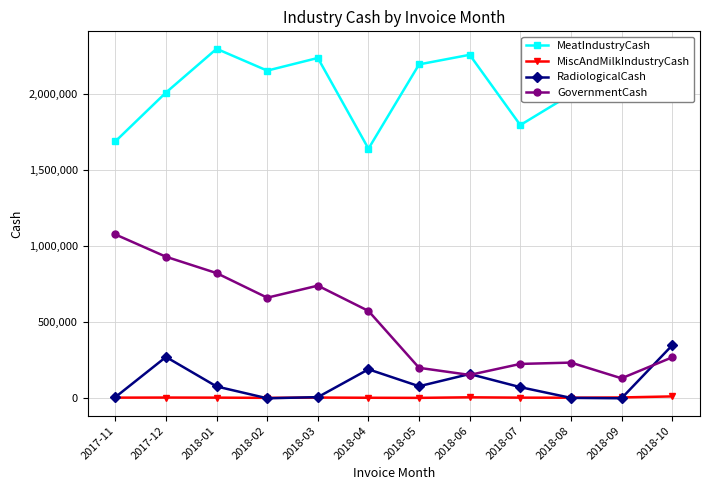

True or false: MiscAndMilkIndustryCash and GovernmentCash cross at least once.

False